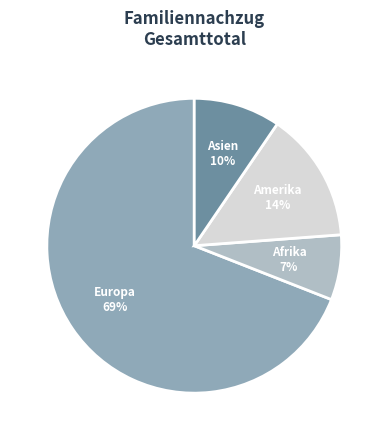

Is the sum of Asien and Afrika greater than half?

No